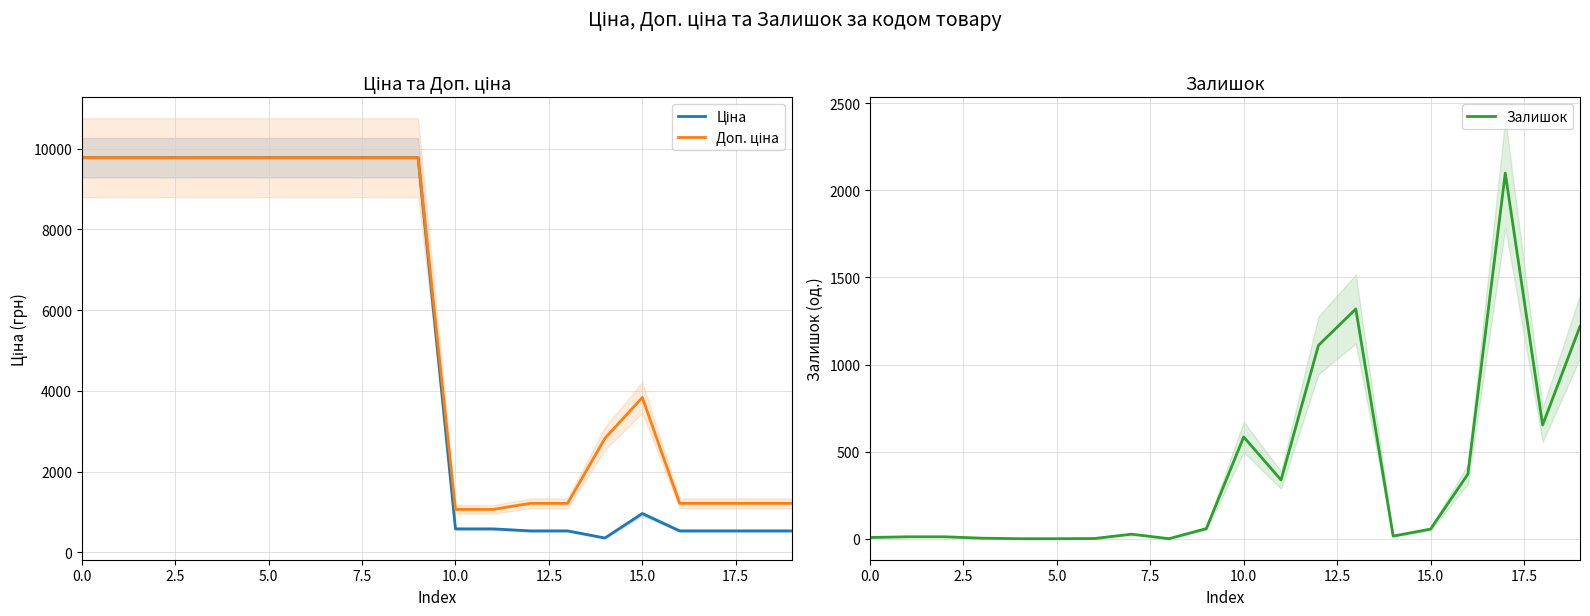

True or false: Доп. ціна has a value of 4946.0 at 14.

False